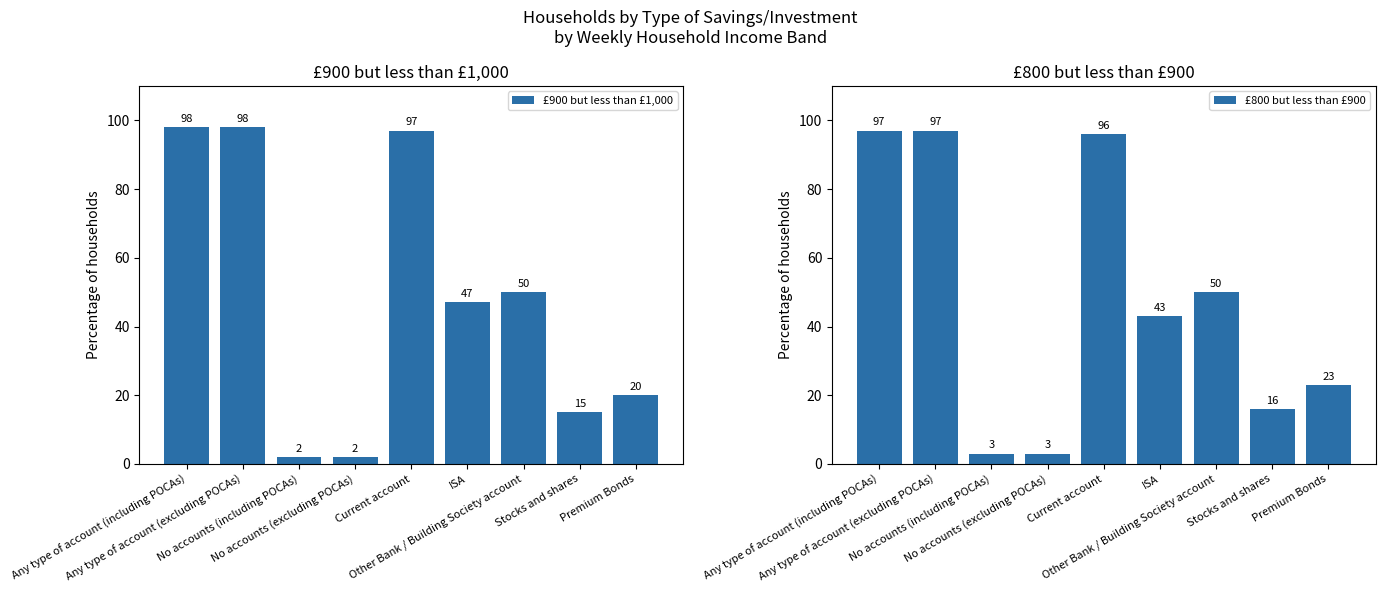

True or false: £900 but less than £1,000 has a value of 2 at No accounts (including POCAs).

True